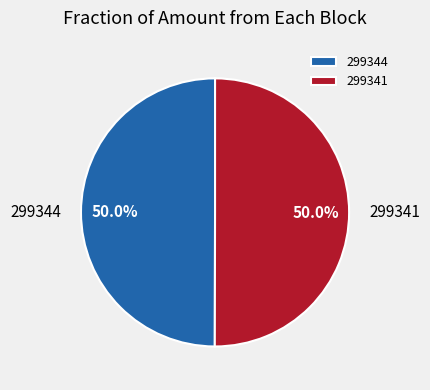

Approximately how many times larger is the value at 299341 compared to 299344?

1.0